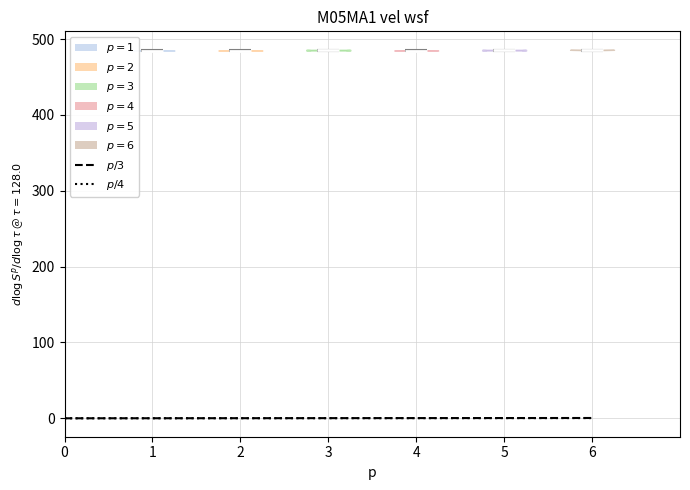

What is the lowest point the violin at x = 6 reaches on the y-axis? The values are not printed on the chart, so give them approximately, as read against the axis.

490